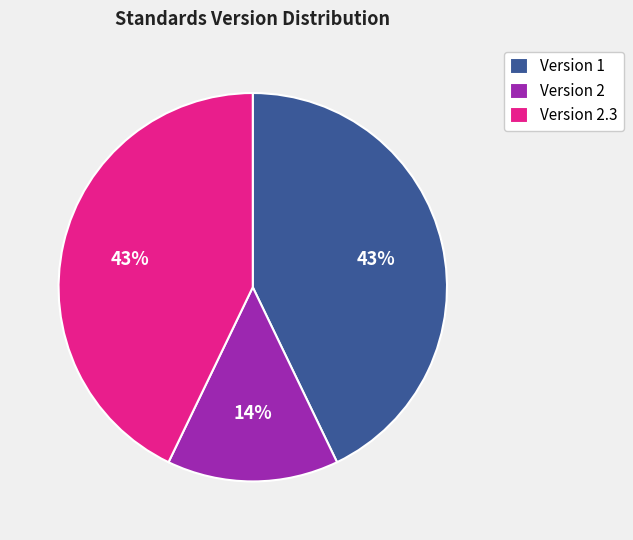

How many slices are in this pie chart?

3